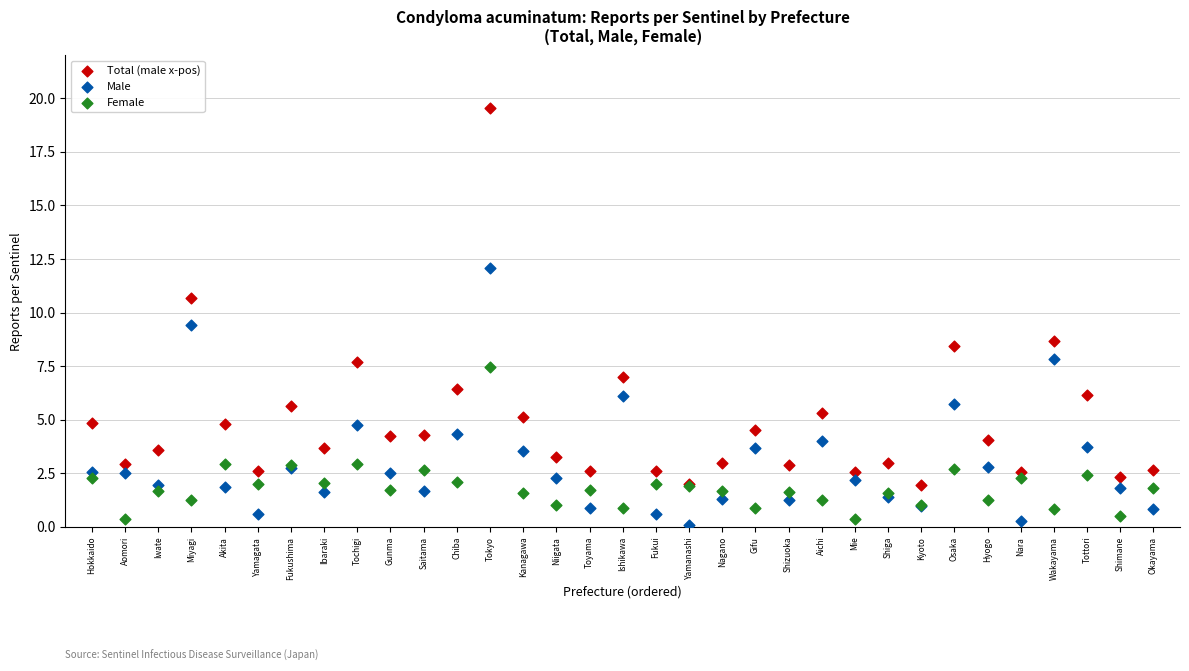

Which series contains the highest Y value?

Total (male x-pos)